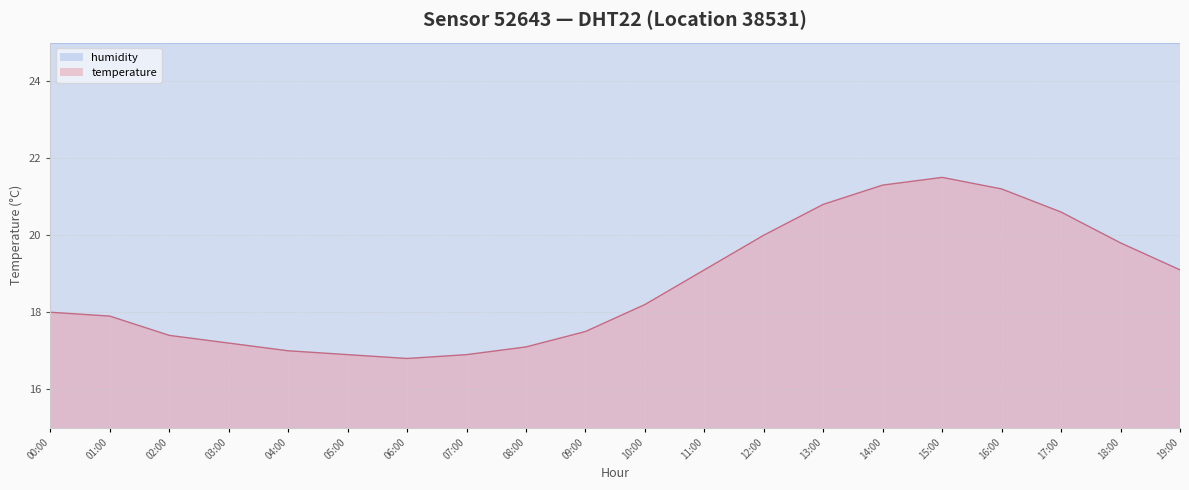

Rank the categories by value from lowest to highest.

06:00, 05:00, 07:00, 04:00, 08:00, 03:00, 02:00, 09:00, 01:00, 00:00, 10:00, 11:00, 19:00, 18:00, 12:00, 17:00, 13:00, 16:00, 14:00, 15:00